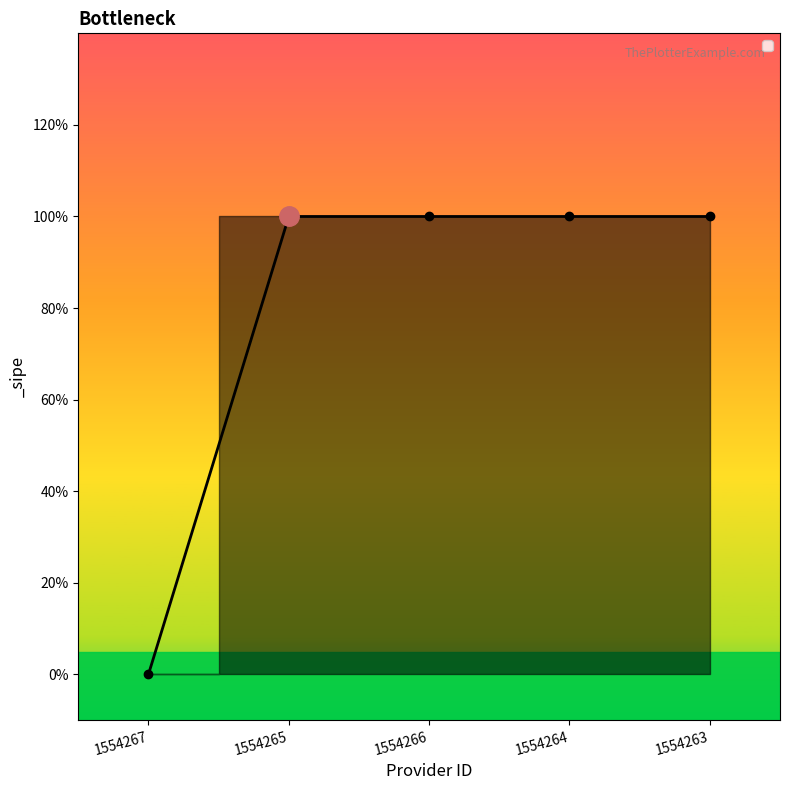

Reading left to right, list all the values displayed in this chart.

0	1	1	1	1